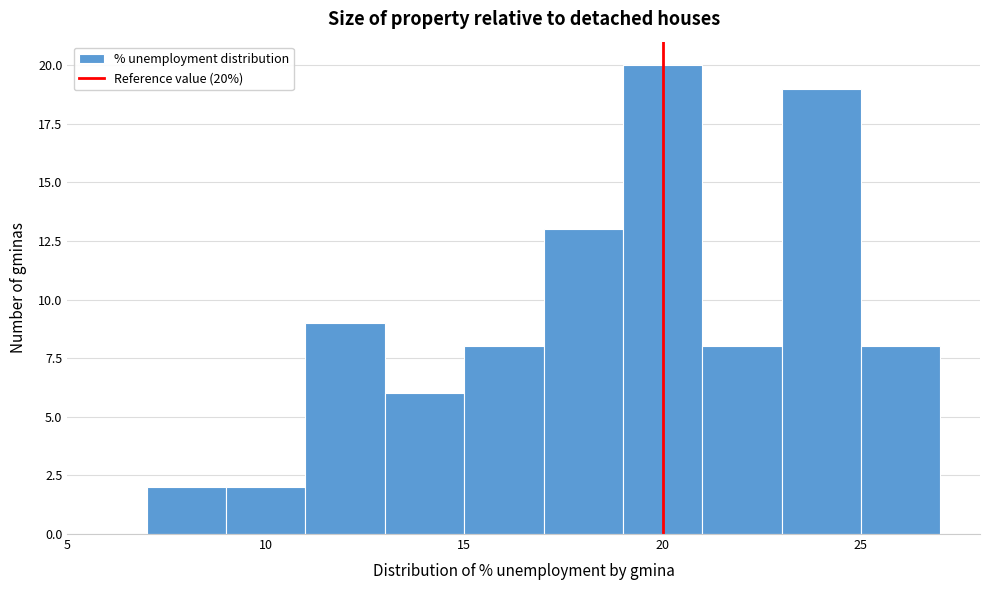

Which range on the x-axis has the tallest bar?

19 to 21